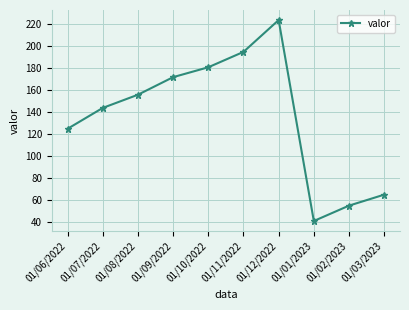

What is the sum of all values?

1358